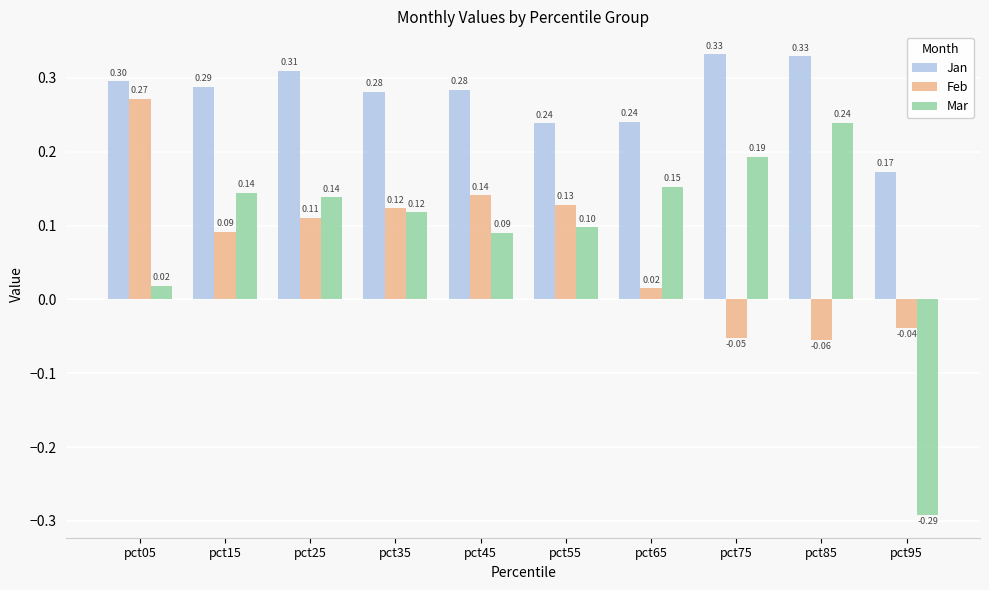

The Mar series shows 0.1 at pct45. True or false?

True